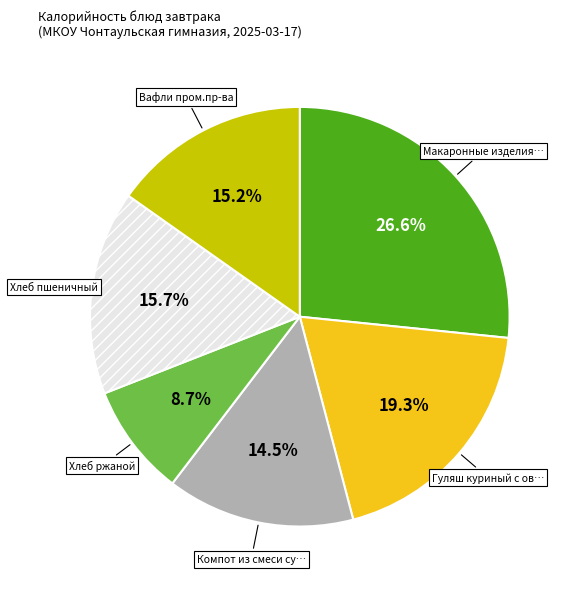

Does any single category account for the majority?

No